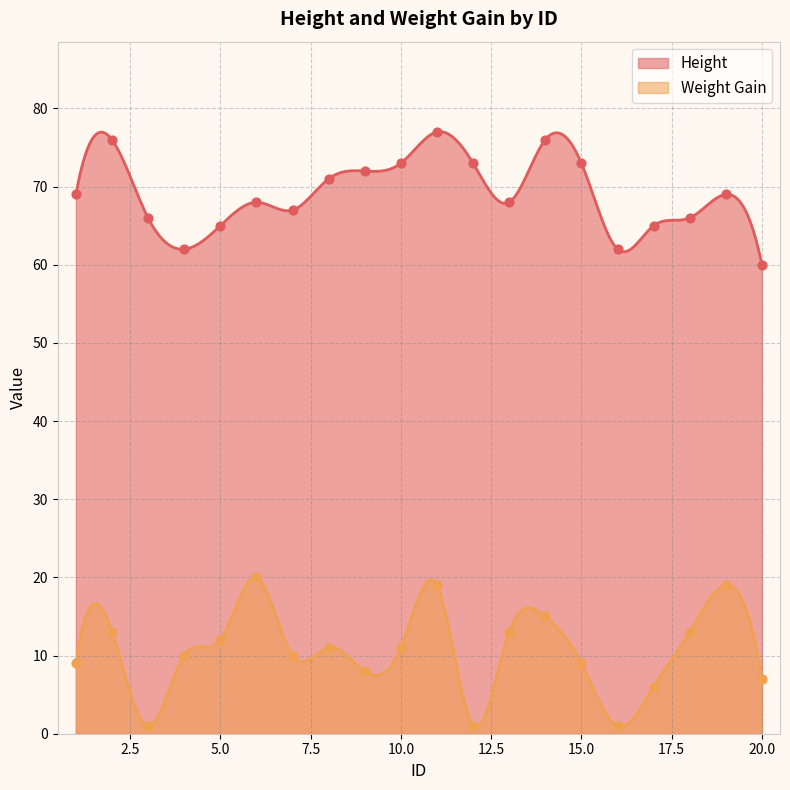

Which series contains the lowest Y value?

Weight Gain